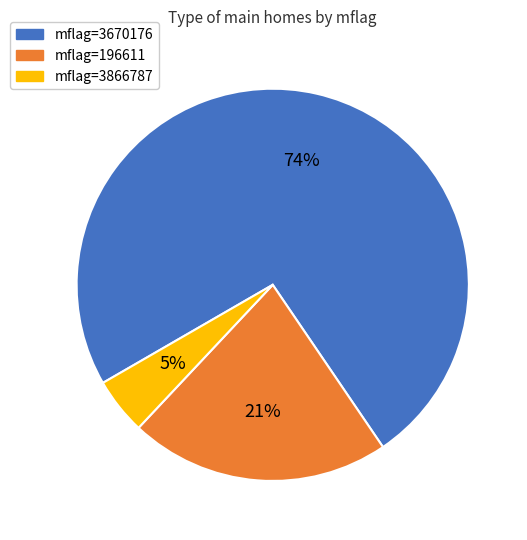

Which category has the smallest portion of the pie?

mflag=3866787